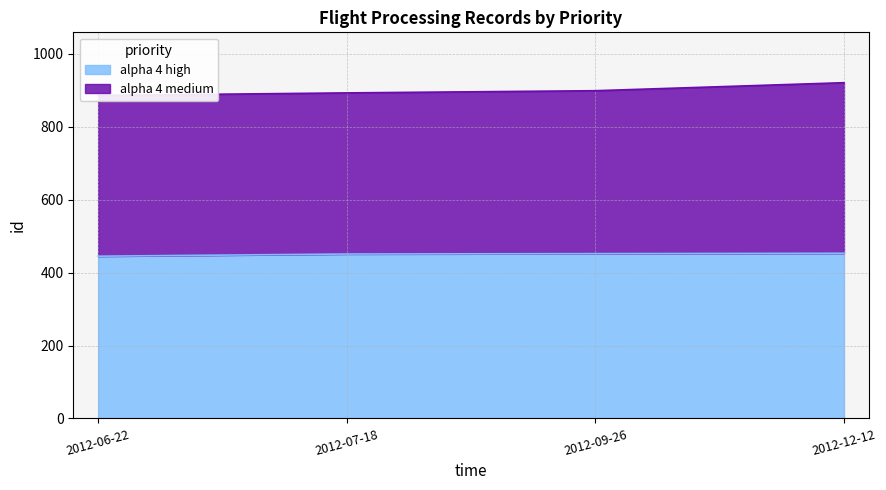

What is the highest value of the alpha 4 high series?

453